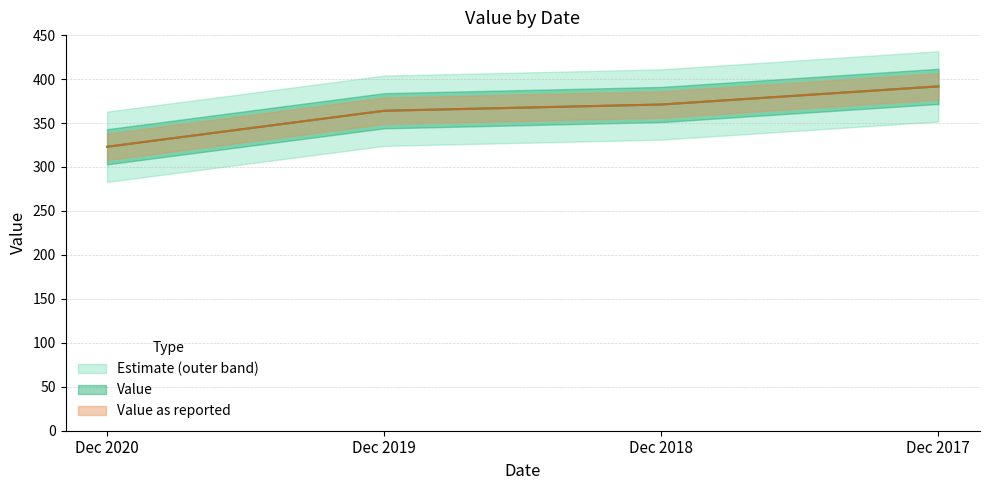

Where does the Value as reported series first go above 371?

Dec 2018